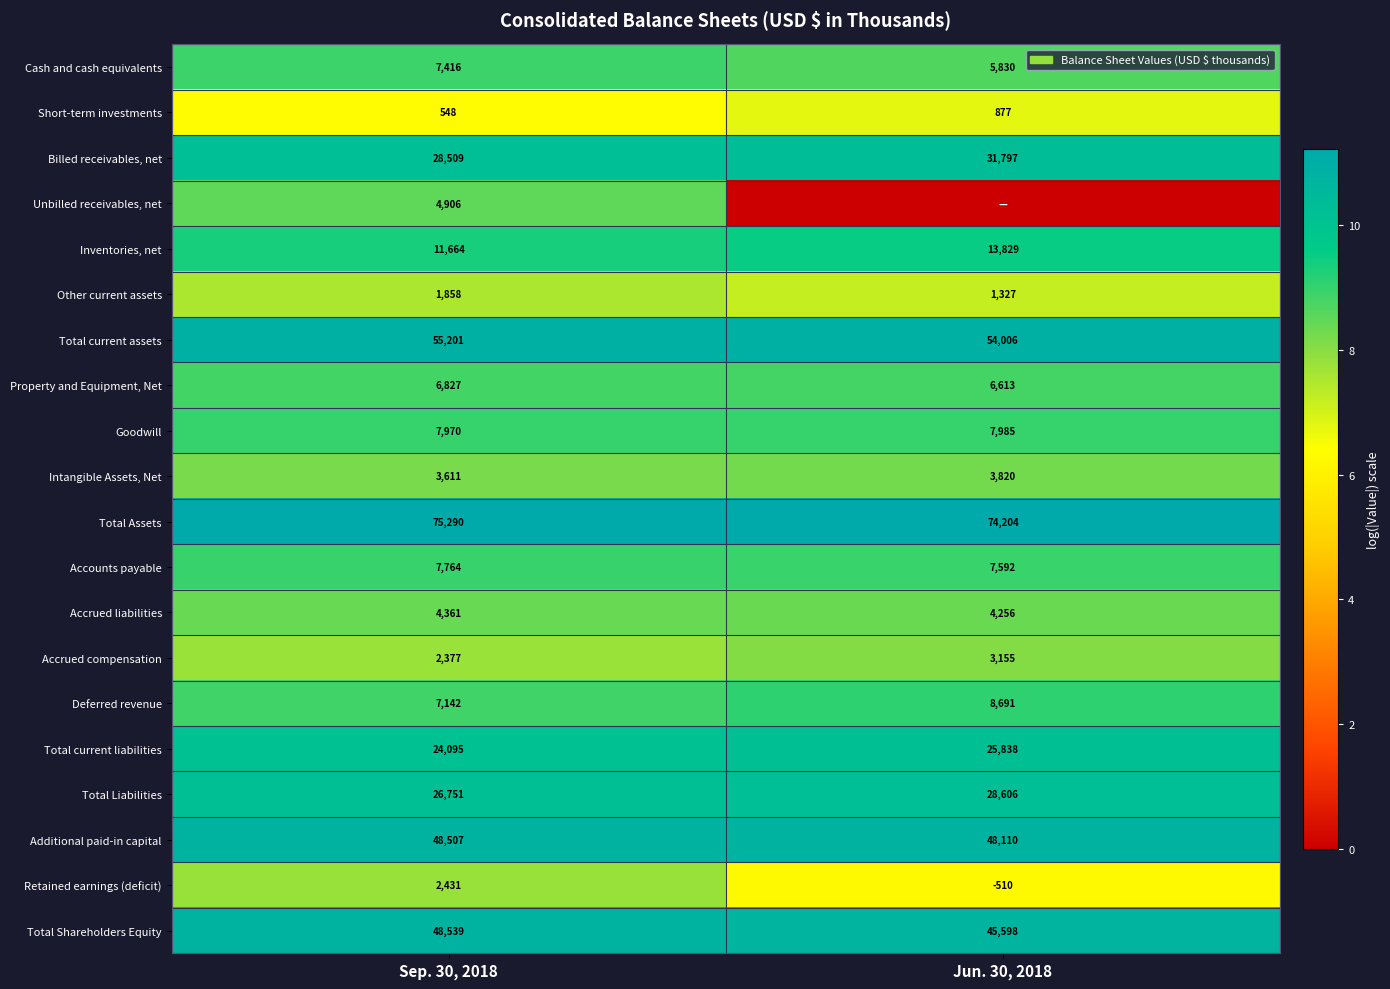

What is the sum of all Billed receivables, net values?

60306